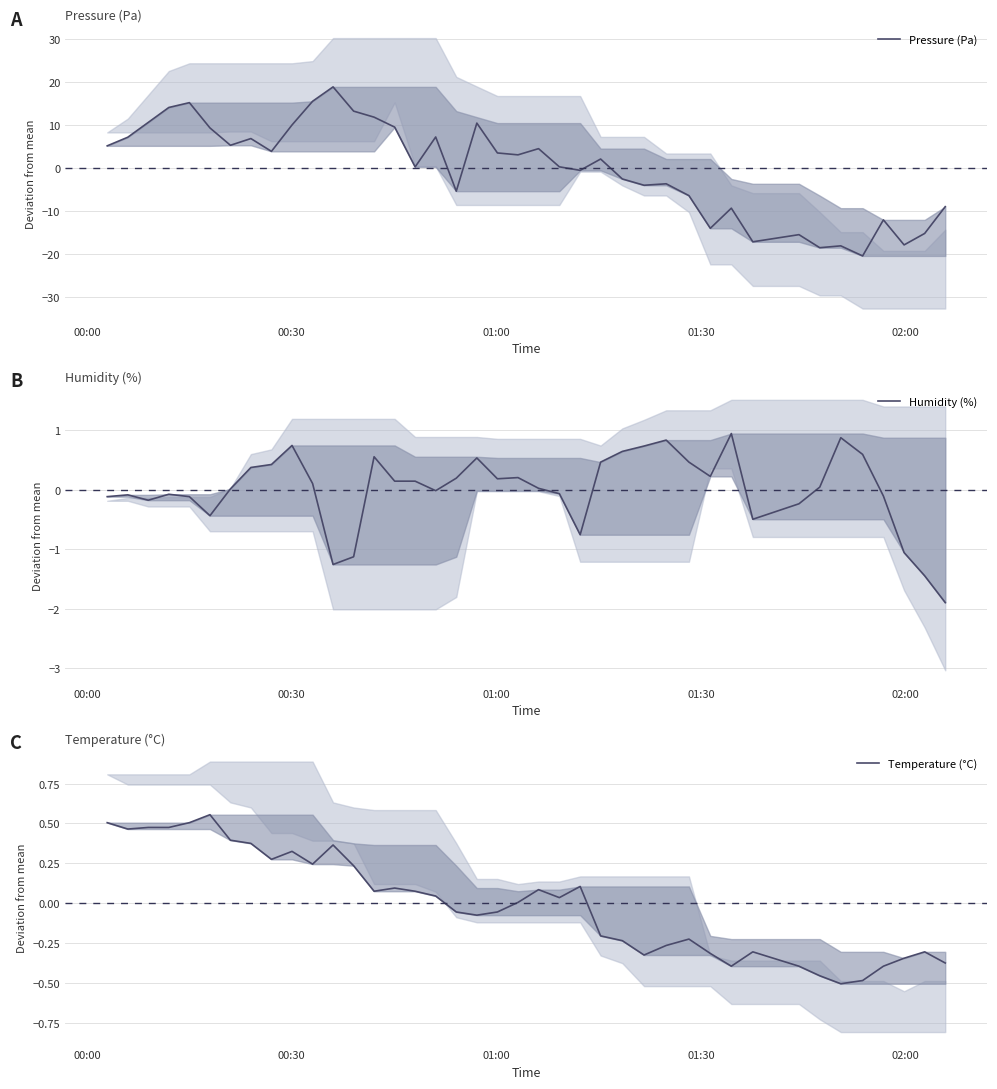

What is the value of the Humidity (%) point at the 9th from the left?

0.4